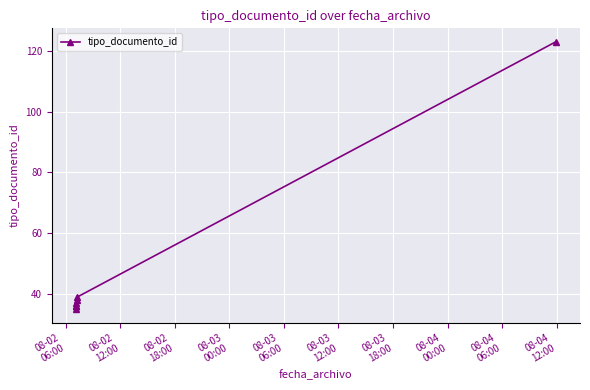

How many data points does each series have?

7